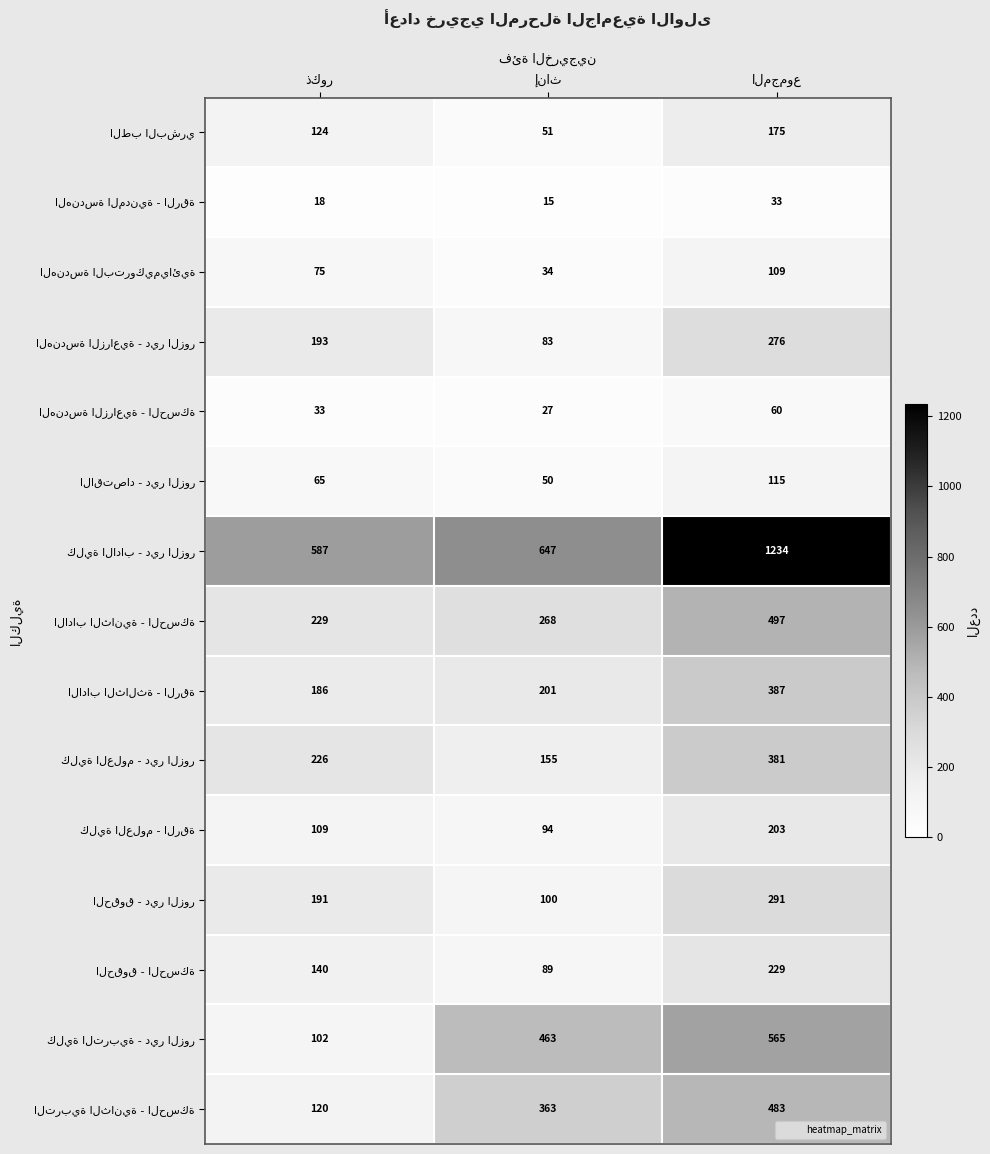

What is the greatest value displayed?

1234